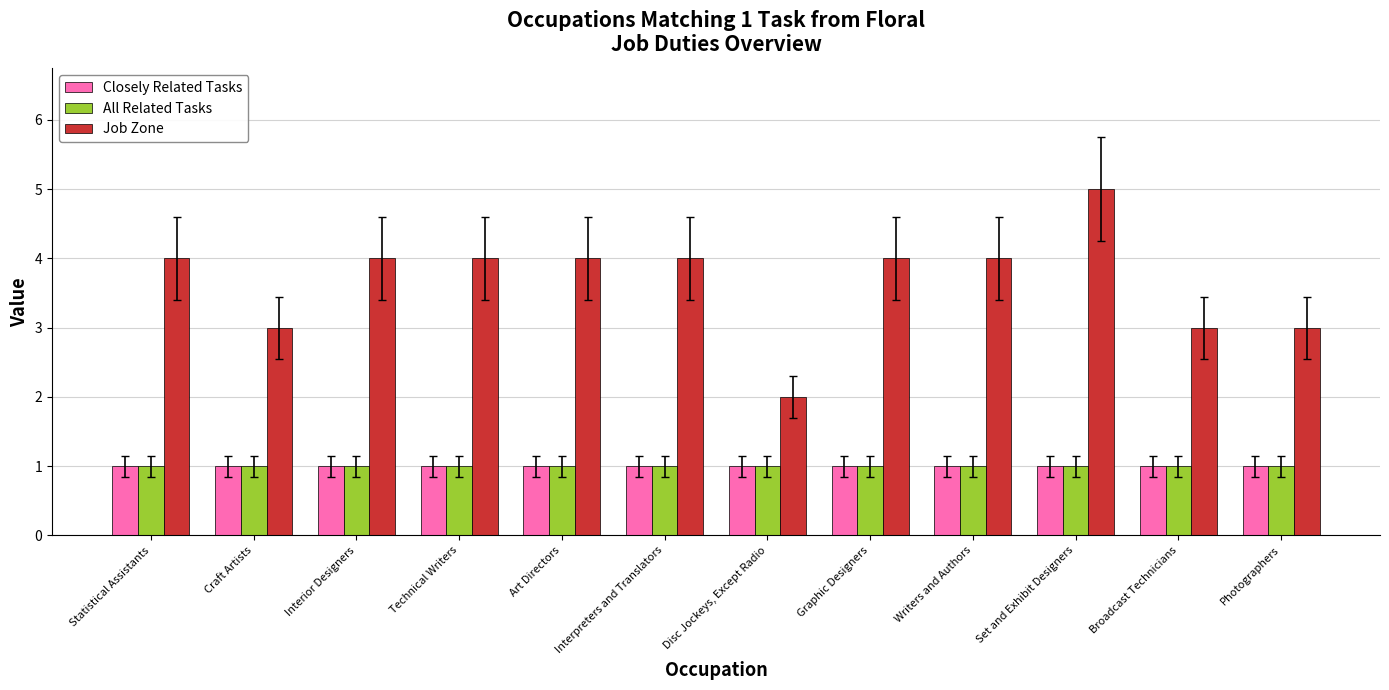

Which series changed the most between Interior Designers and Disc Jockeys, Except Radio?

Job Zone